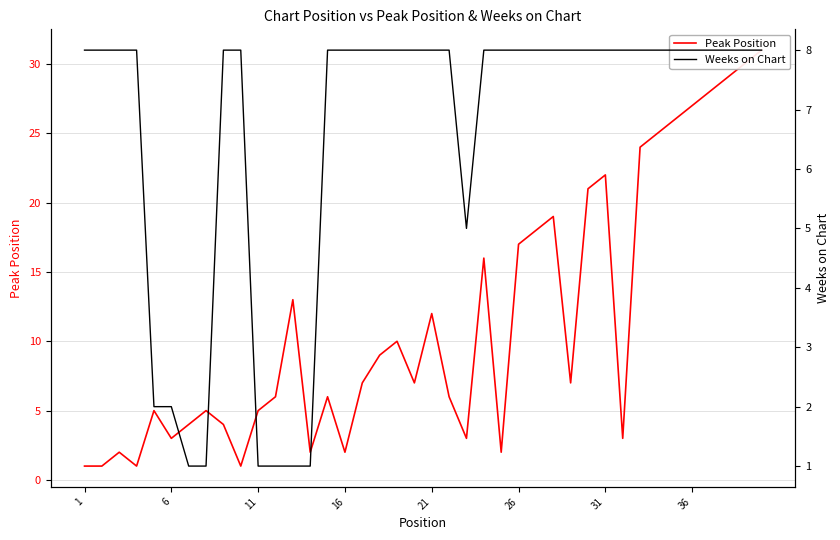

Does the chart display data point markers on the line(s)?

No